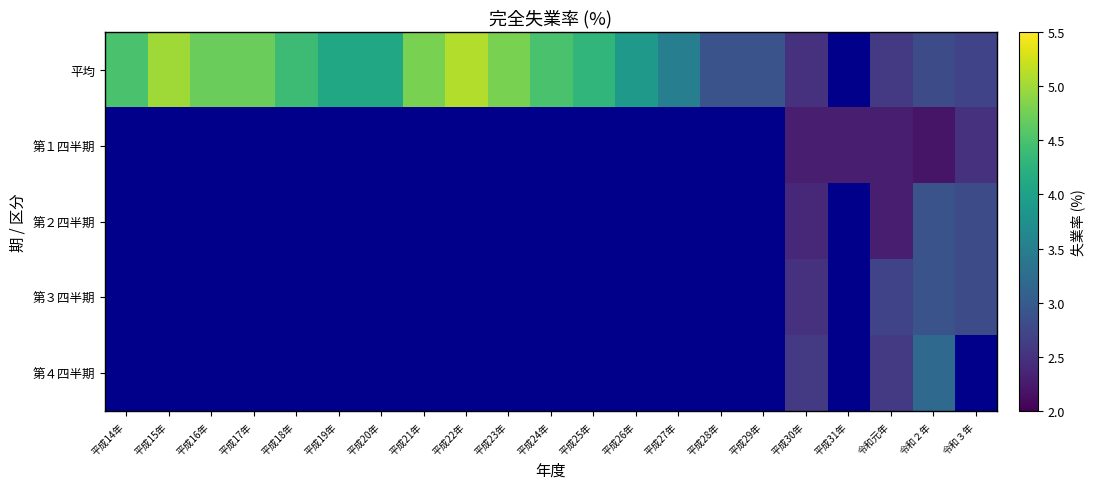

What is the spread (max minus min) of values at 令和２年?

1.0